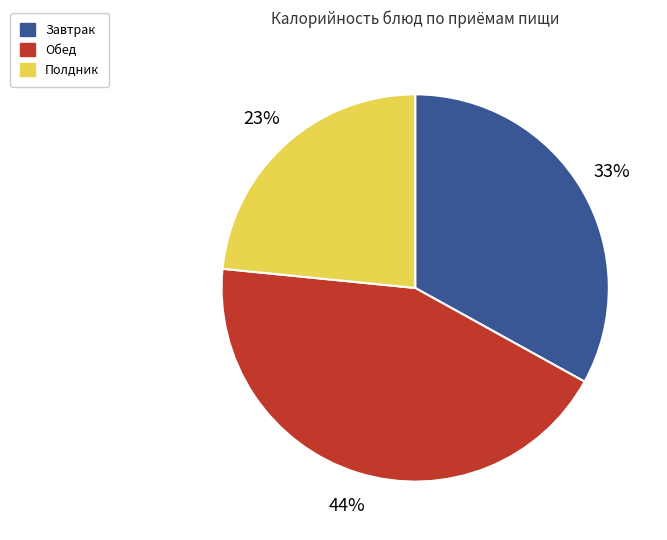

Is there a majority slice in this chart?

No